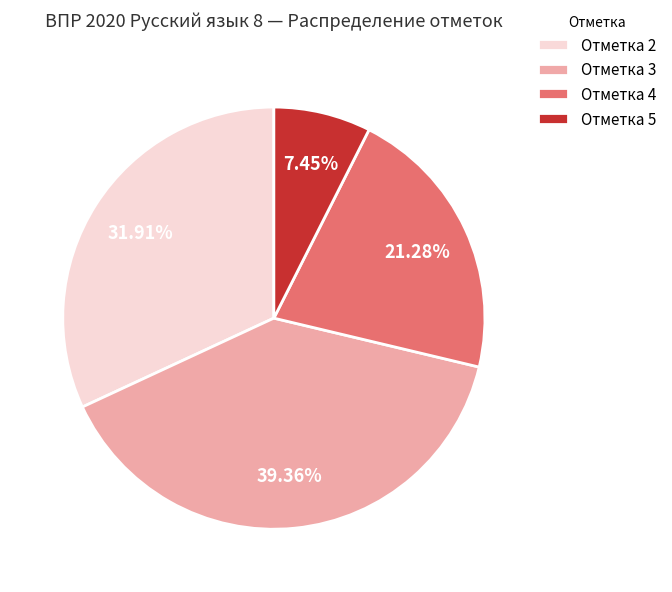

Rank the categories by value from highest to lowest.

Отметка 3, Отметка 2, Отметка 4, Отметка 5